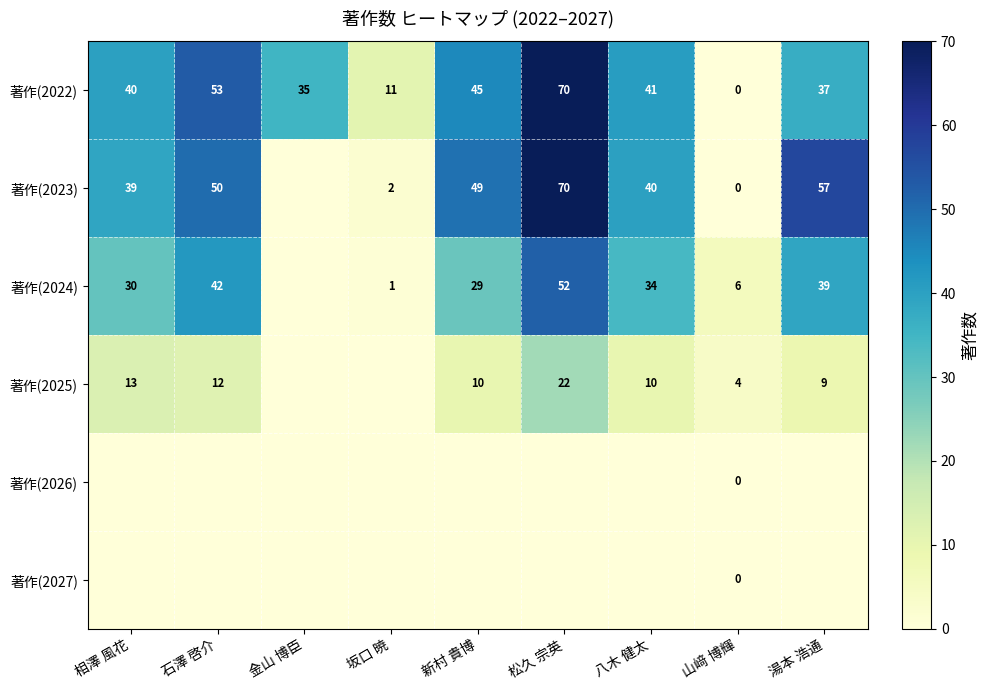

The value of 著作(2023) at 八木 健太 is 56. True or false?

False